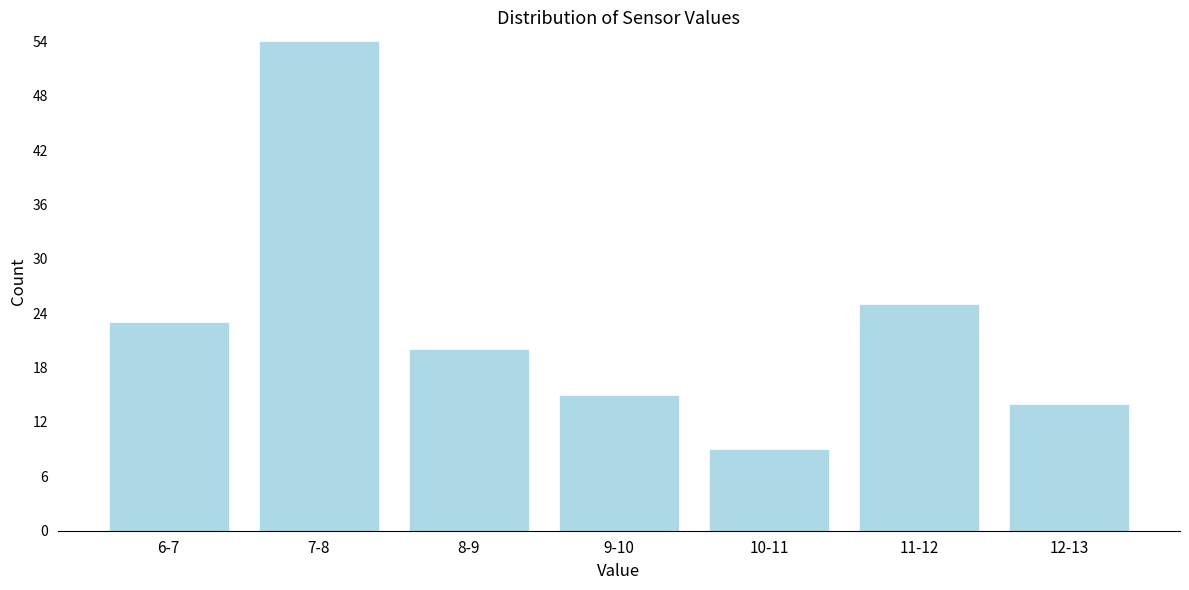

Reading left to right, extract all data points from this chart.

6-7=23	7-8=54	8-9=20	9-10=15	10-11=9	11-12=25	12-13=14